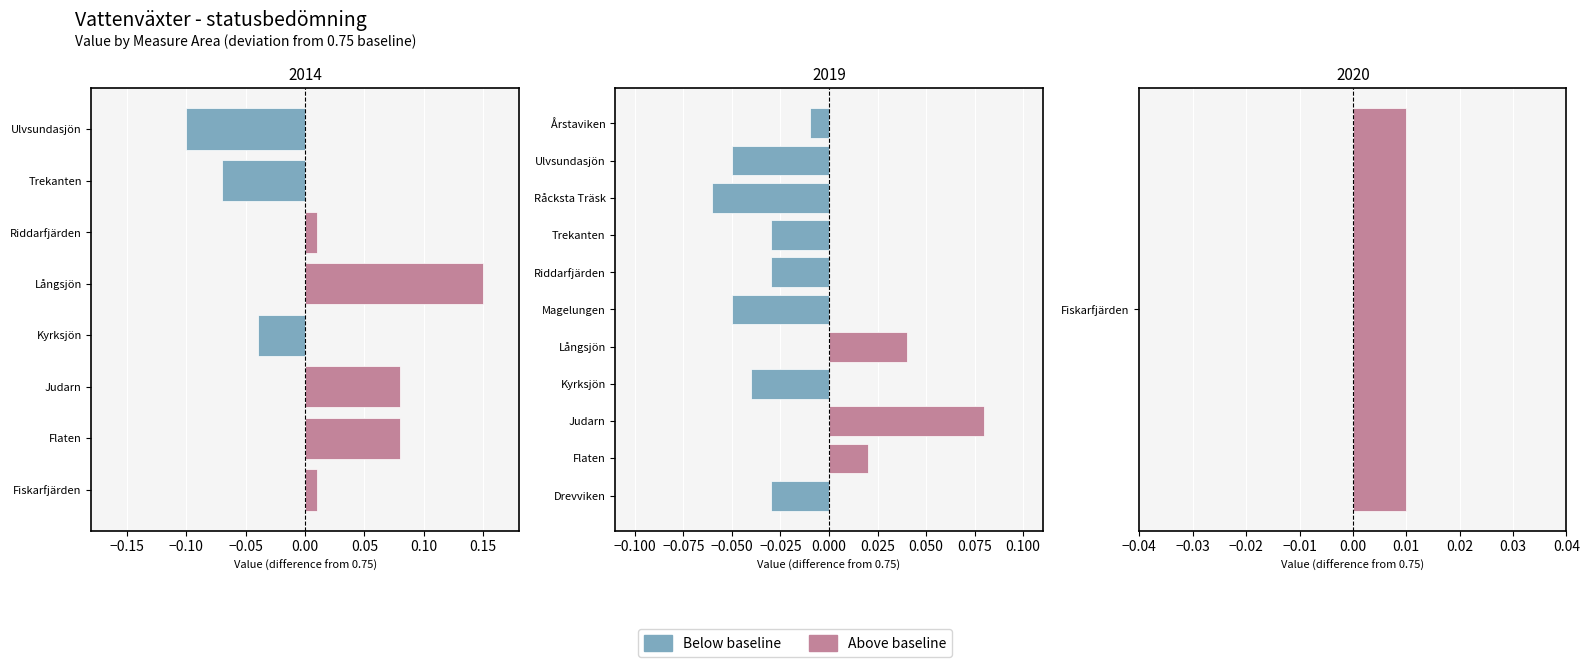

What is the difference between the second highest and minimum values in the Below baseline series?

0.1